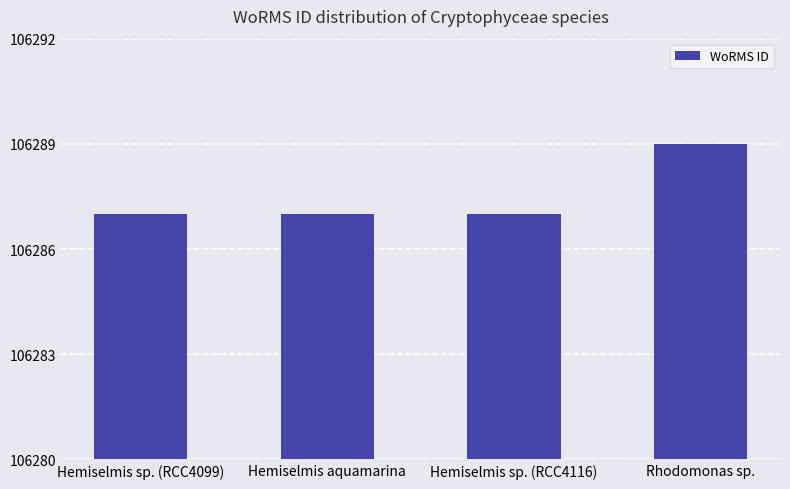

Is it true that the value at Hemiselmis sp. (RCC4099) is 106287?

True